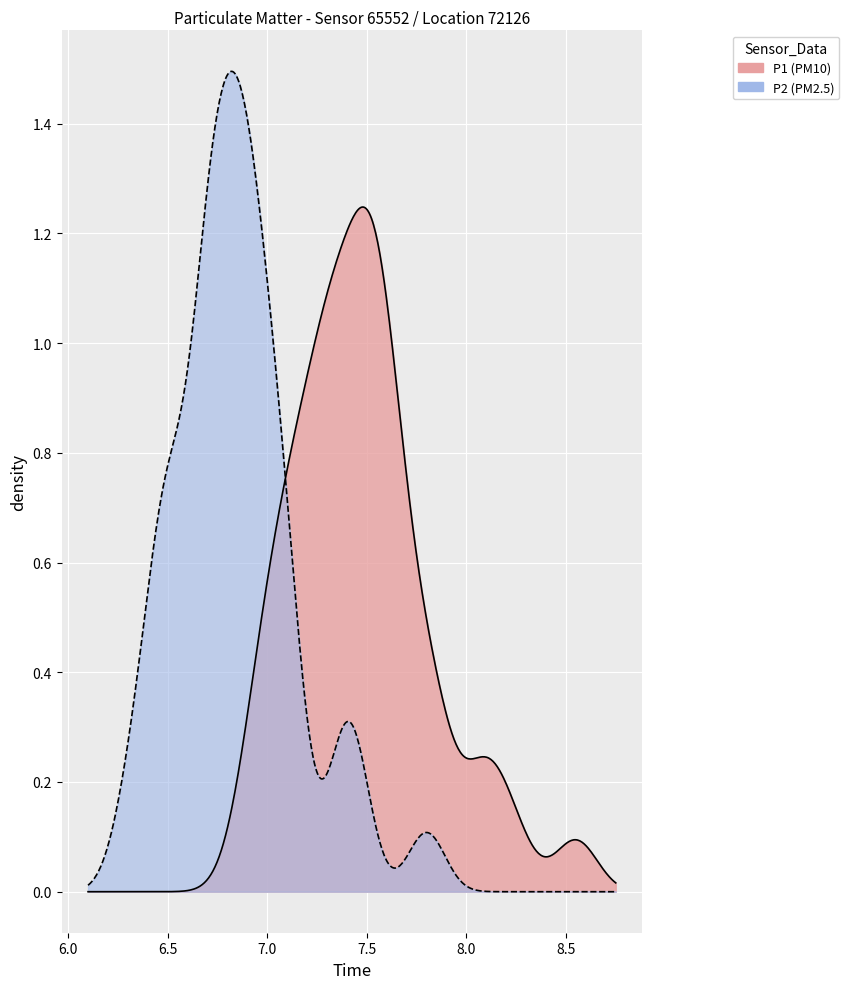

True or false: P2 has more than 2 interior local peaks.

True